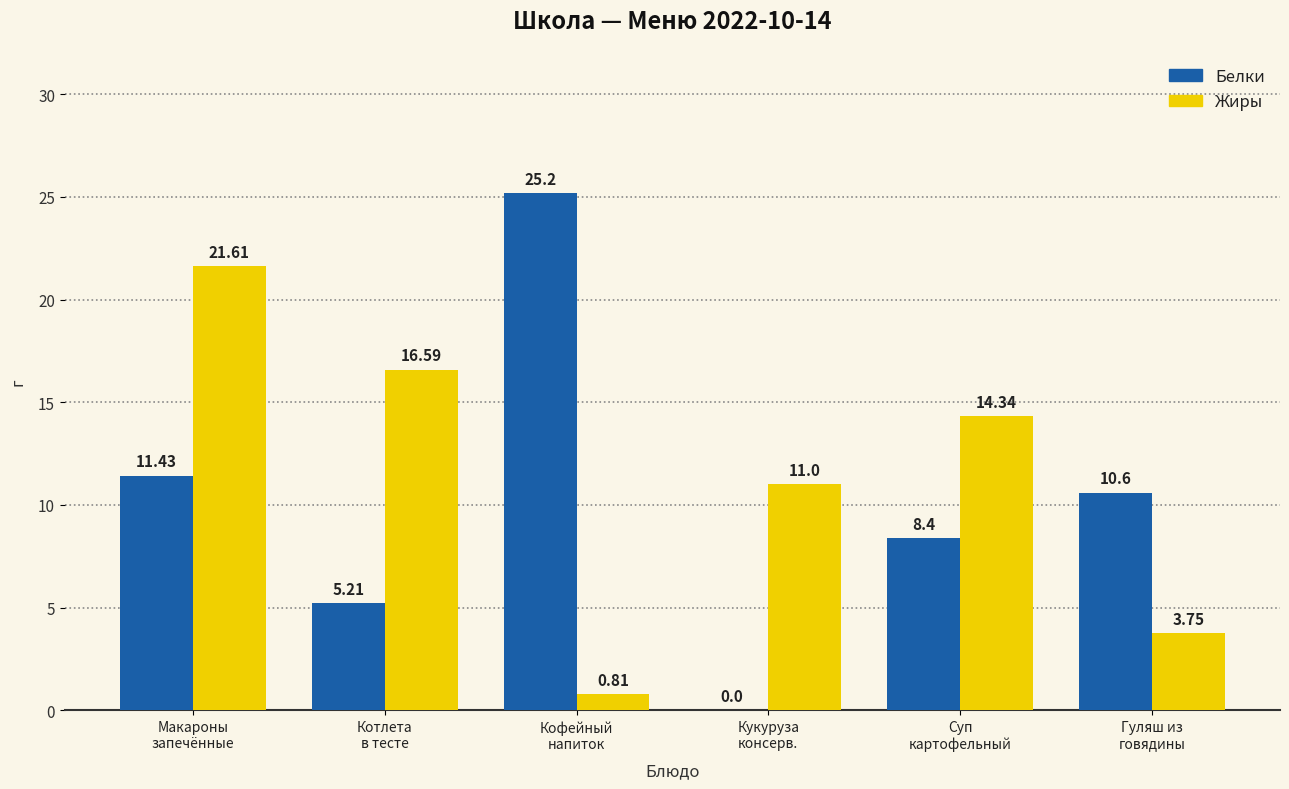

Are the bars horizontal?

No